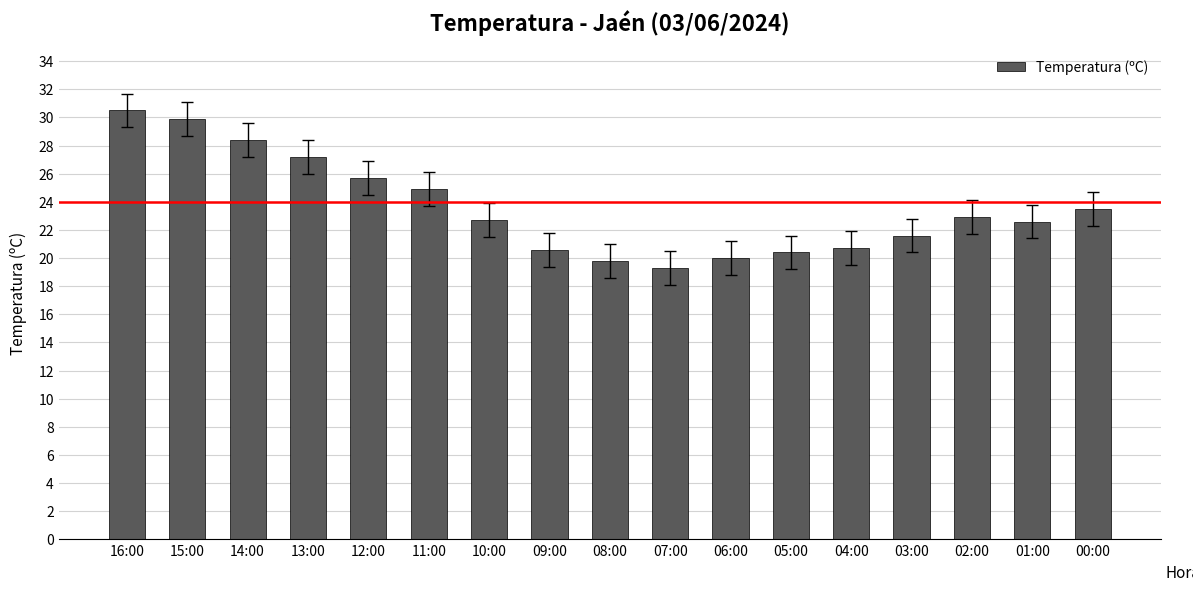

Which label corresponds to the largest value in the chart?

16:00